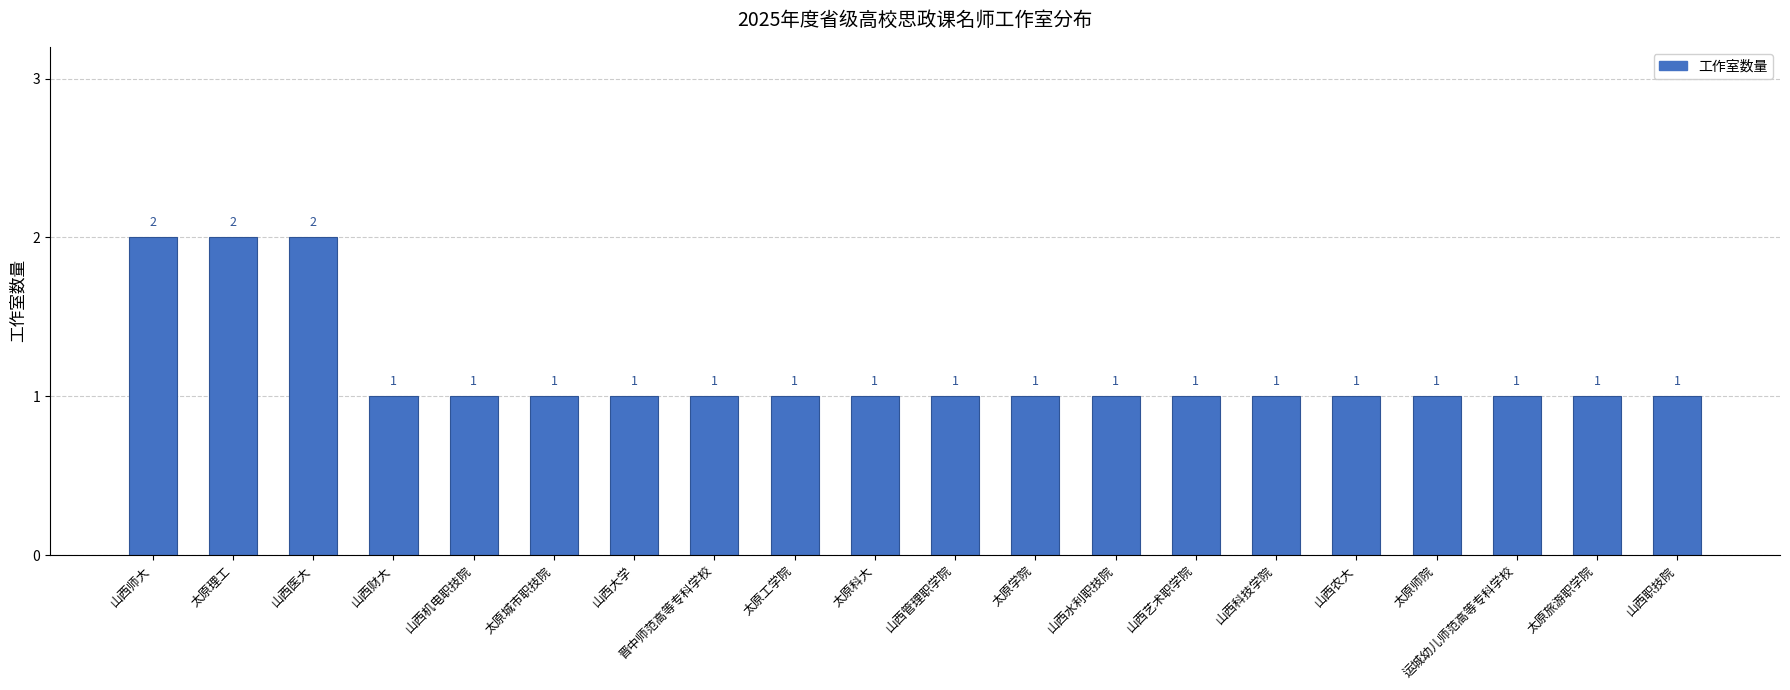

What is the minimum value shown in the chart?

1